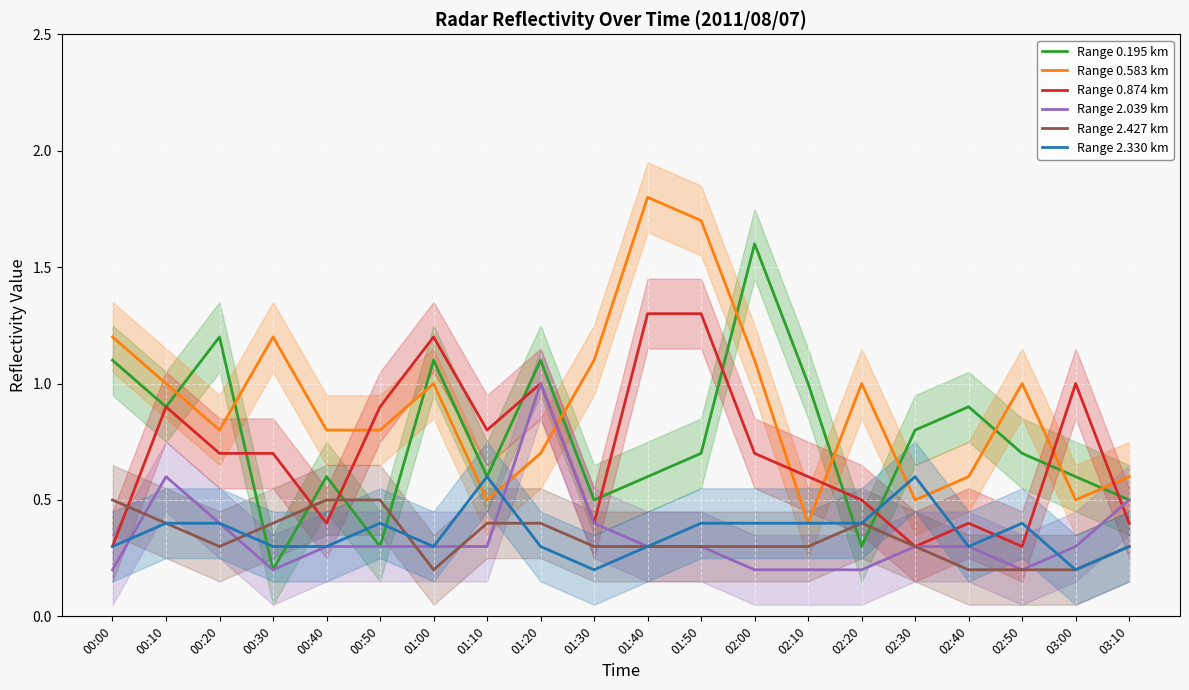

What is the value of the Range 0.874 km point at the 4th from the left?

0.7